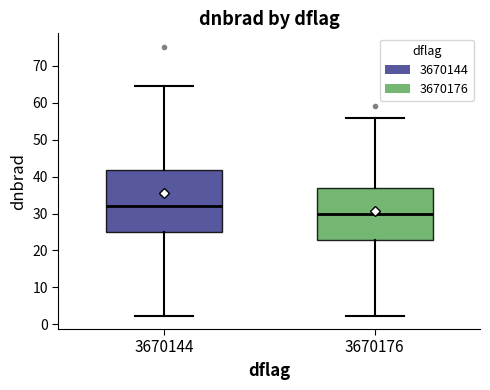

Reading left to right, transcribe this box plot: for each box, give where its median line is, the range the box spans, and where its two whiskers end, as read against the y-axis. The values are not printed on the chart, so give them approximately, as read against the axis.

3670144: median 32, box 25 to 42, whiskers 2 to 65
3670176: median 30, box 23 to 37, whiskers 2 to 56